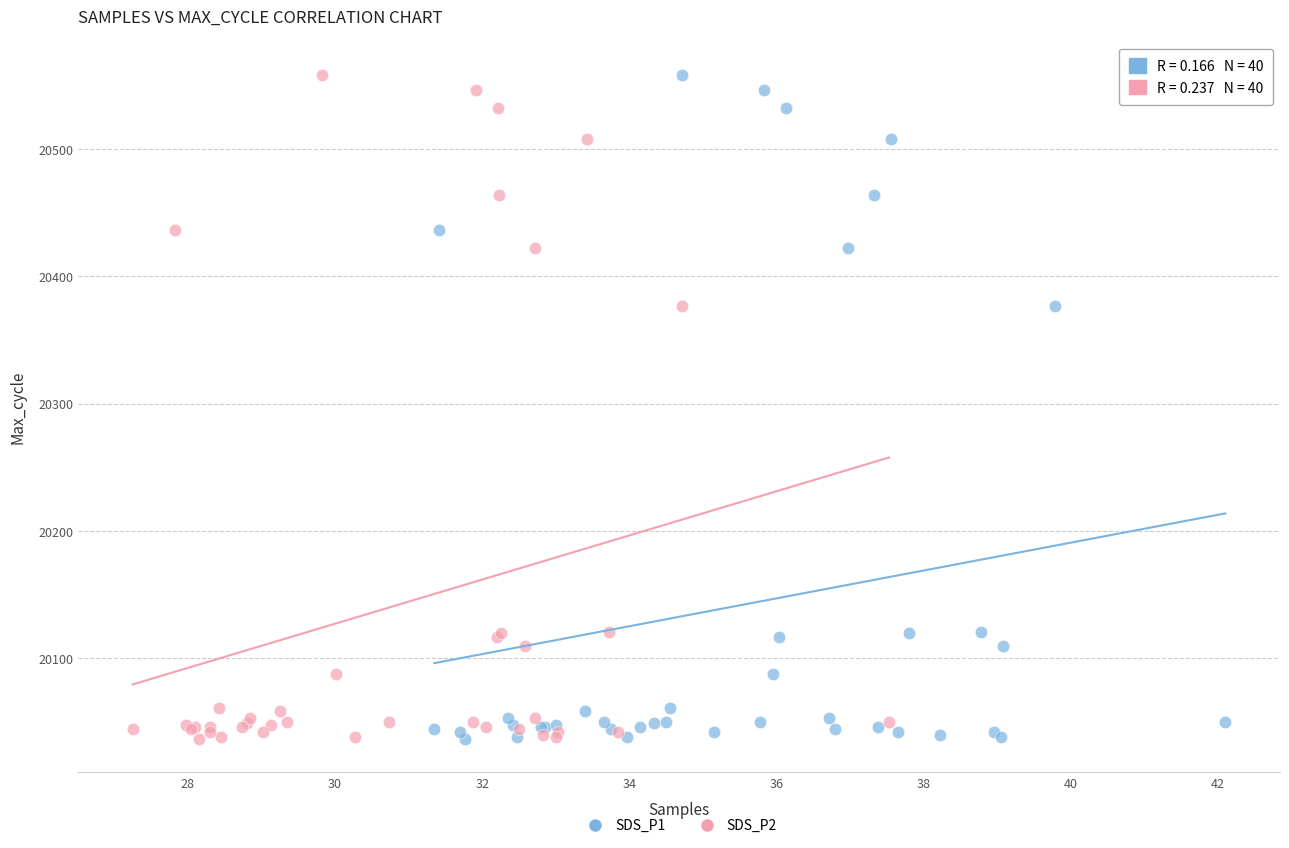

What are all the series names shown in the legend?

SDS_P1, SDS_P2